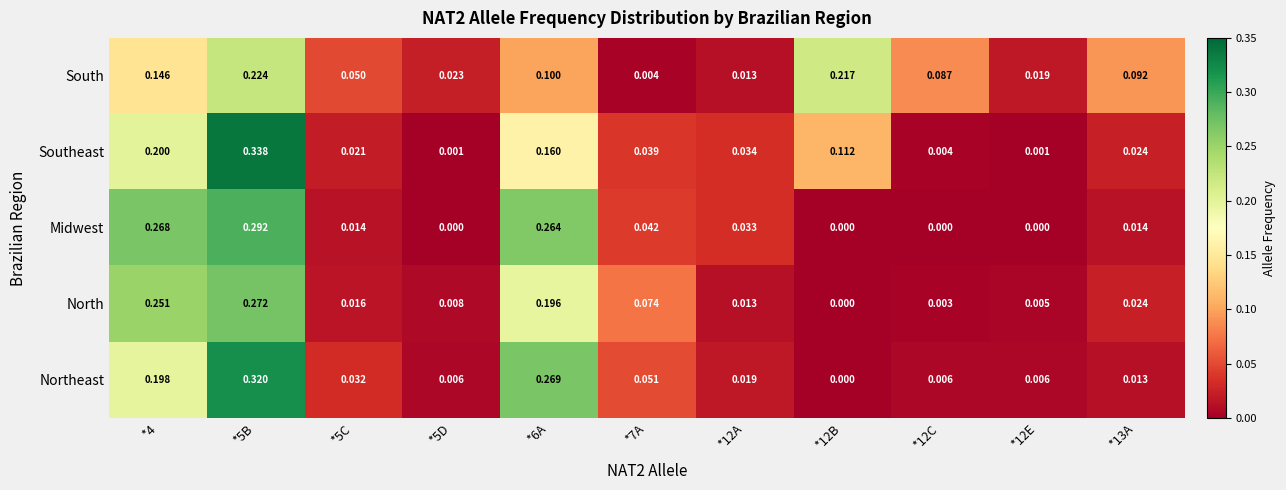

Which series has the largest total across all categories?

South